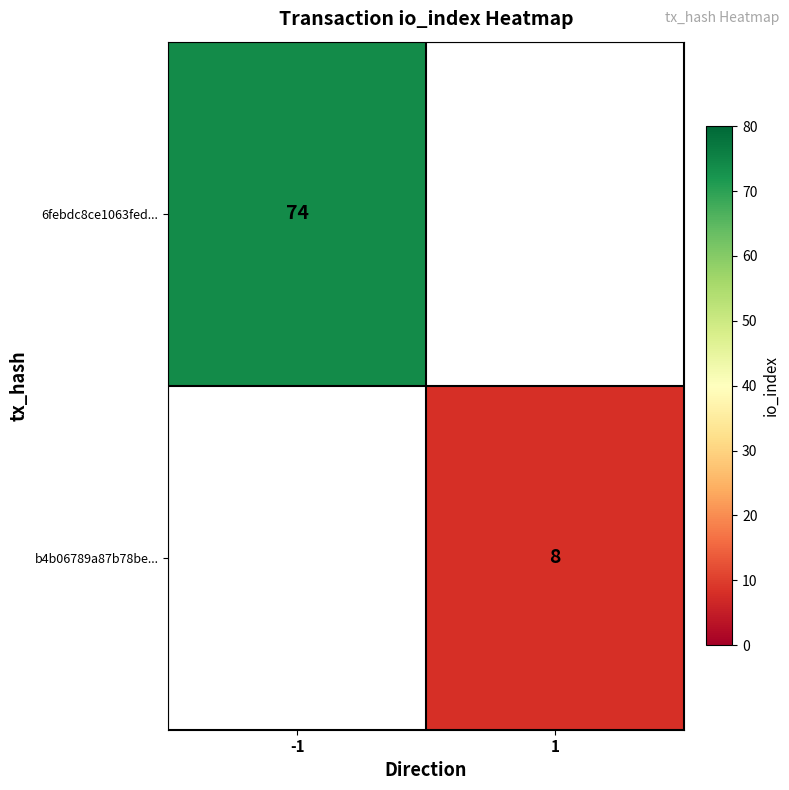

The value of 6febdc8ce1063fed... at -1 is 110. True or false?

False